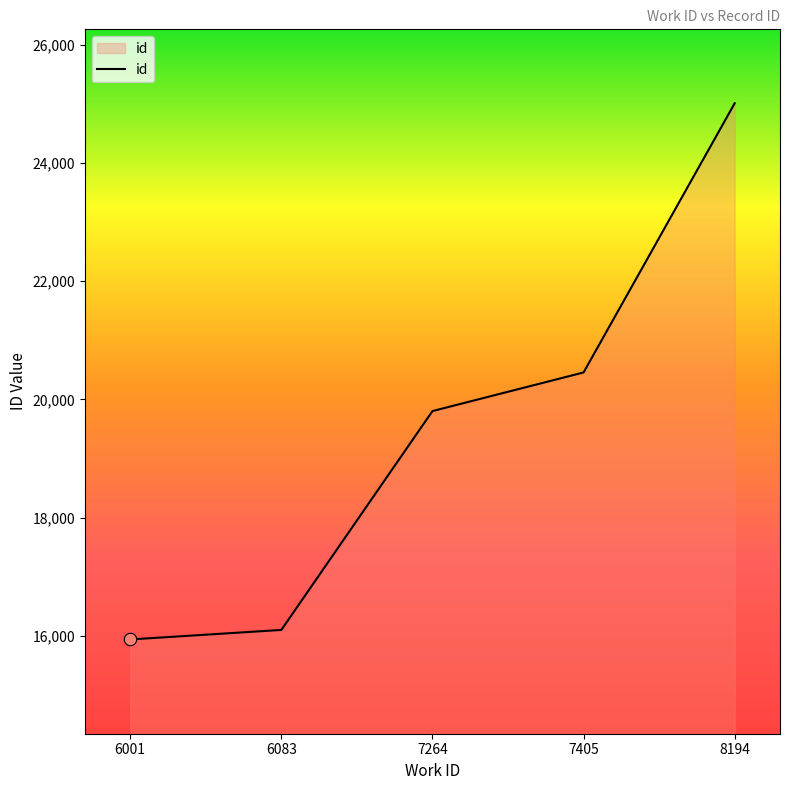

Approximately how many times larger is the value at 8194 compared to 6083?

1.6